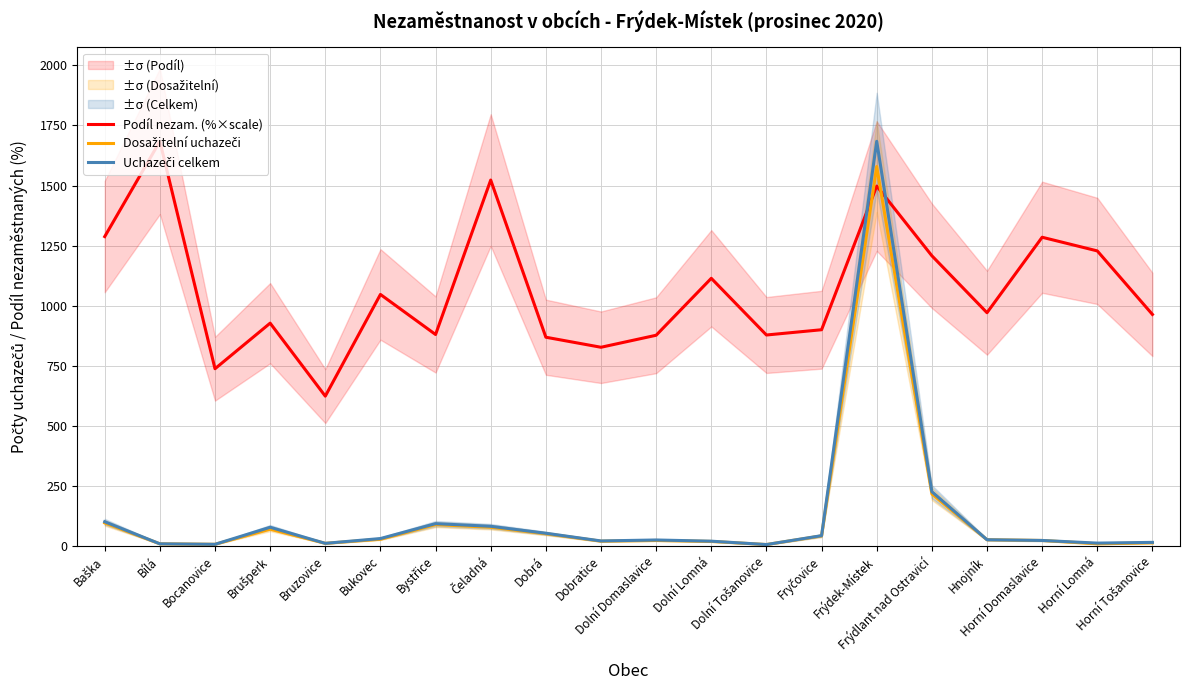

How many intersections are there between Podíl nezam. (%×scale) and Dosažitelní uchazeči?

2